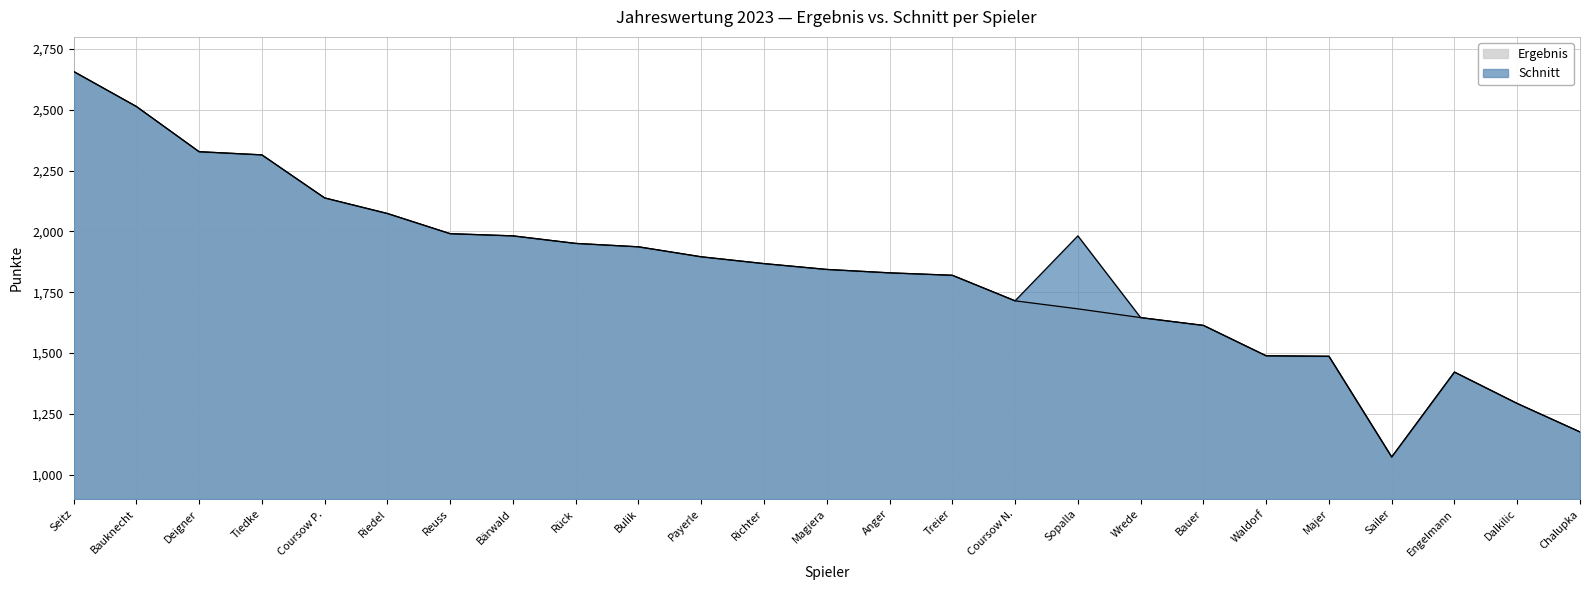

How many interior local peaks does the Schnitt series have?

2